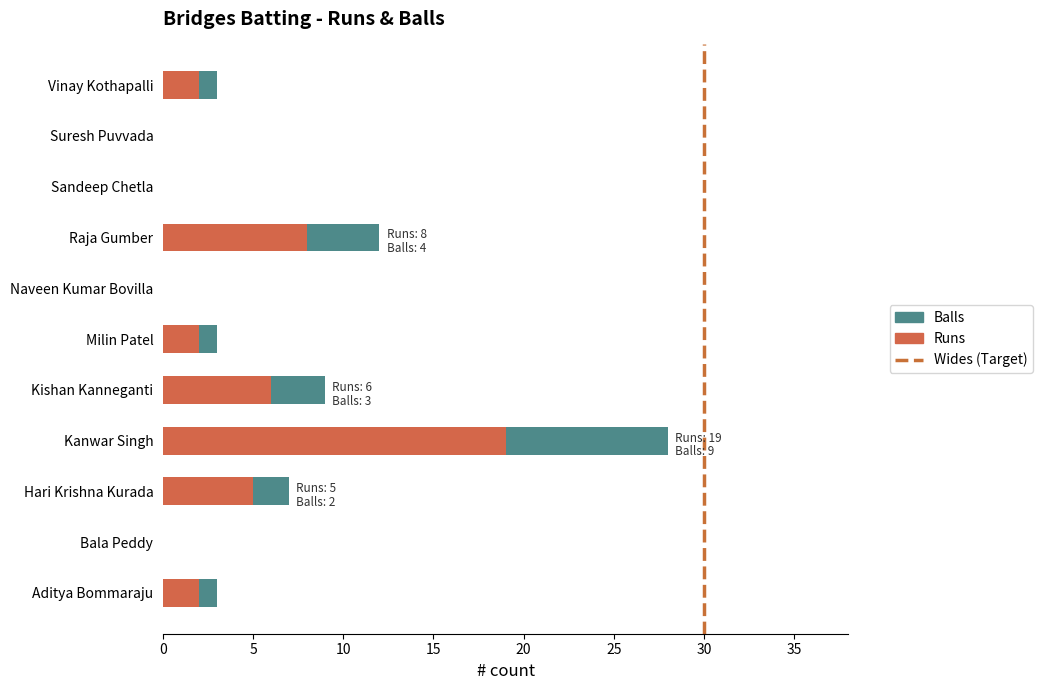

The Runs series shows 0 at Sandeep Chetla. True or false?

True